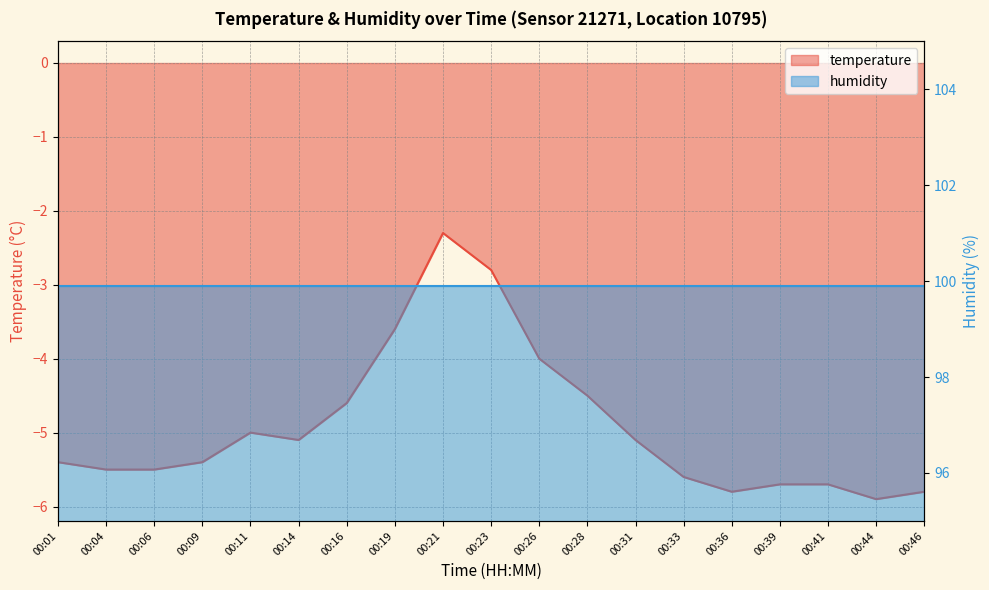

What is the minimum value shown in the chart?

-5.9